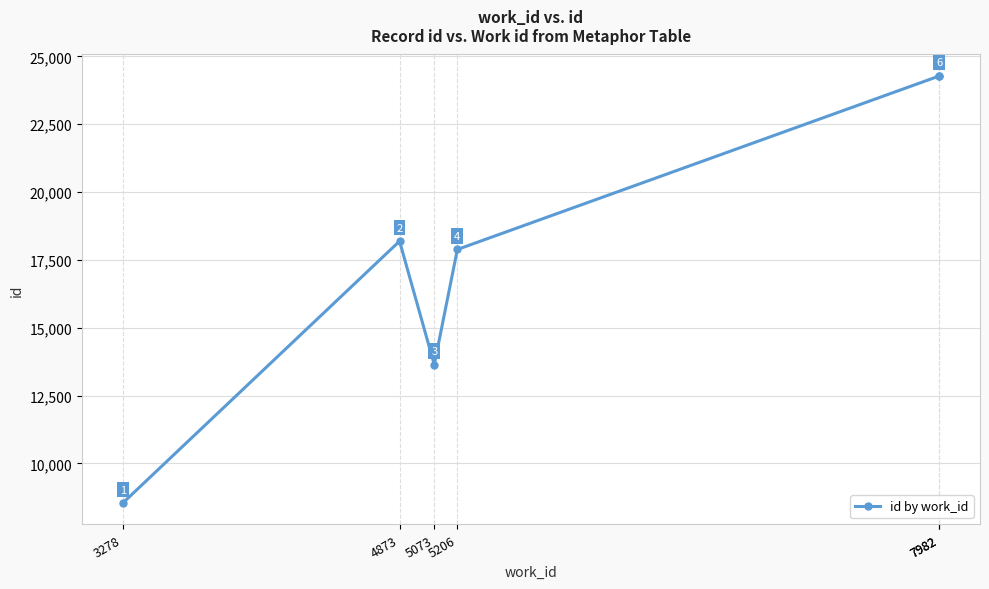

What is the change in value from 4873 to 5206?

-306